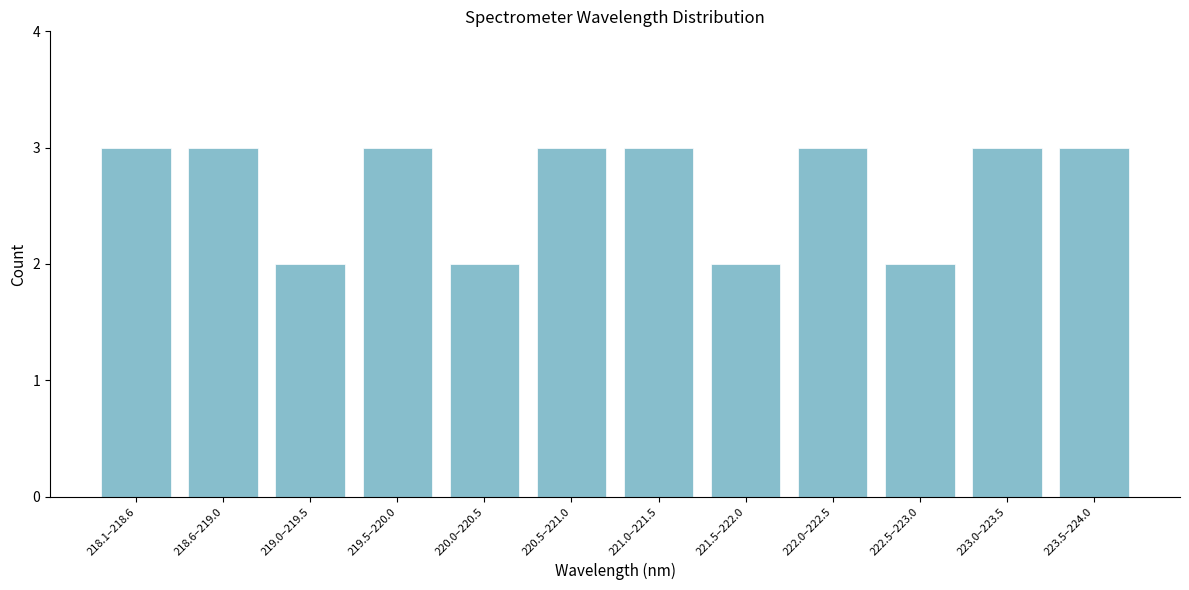

Reading left to right, extract all data points from this chart.

3	3	2	3	2	3	3	2	3	2	3	3